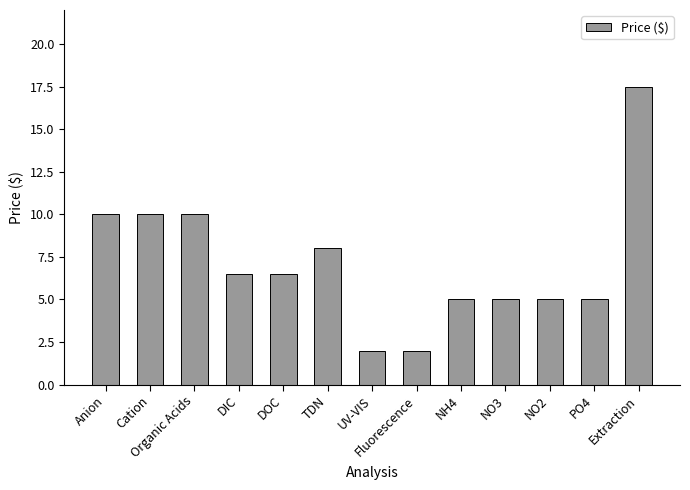

Reading left to right, transcribe all the data shown in this chart.

Anion=10.0	Cation=10.0	Organic Acids=10.0	DIC=6.5	DOC=6.5	TDN=8.0	UV-VIS=2.0	Fluorescence=2.0	NH4=5.0	NO3=5.0	NO2=5.0	PO4=5.0	Extraction=17.5